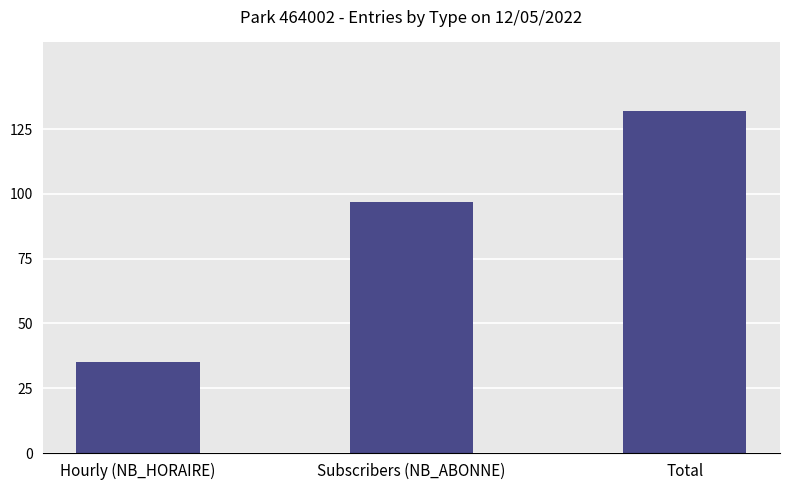

Rank the categories by value from lowest to highest.

Hourly (NB_HORAIRE), Subscribers (NB_ABONNE), Total